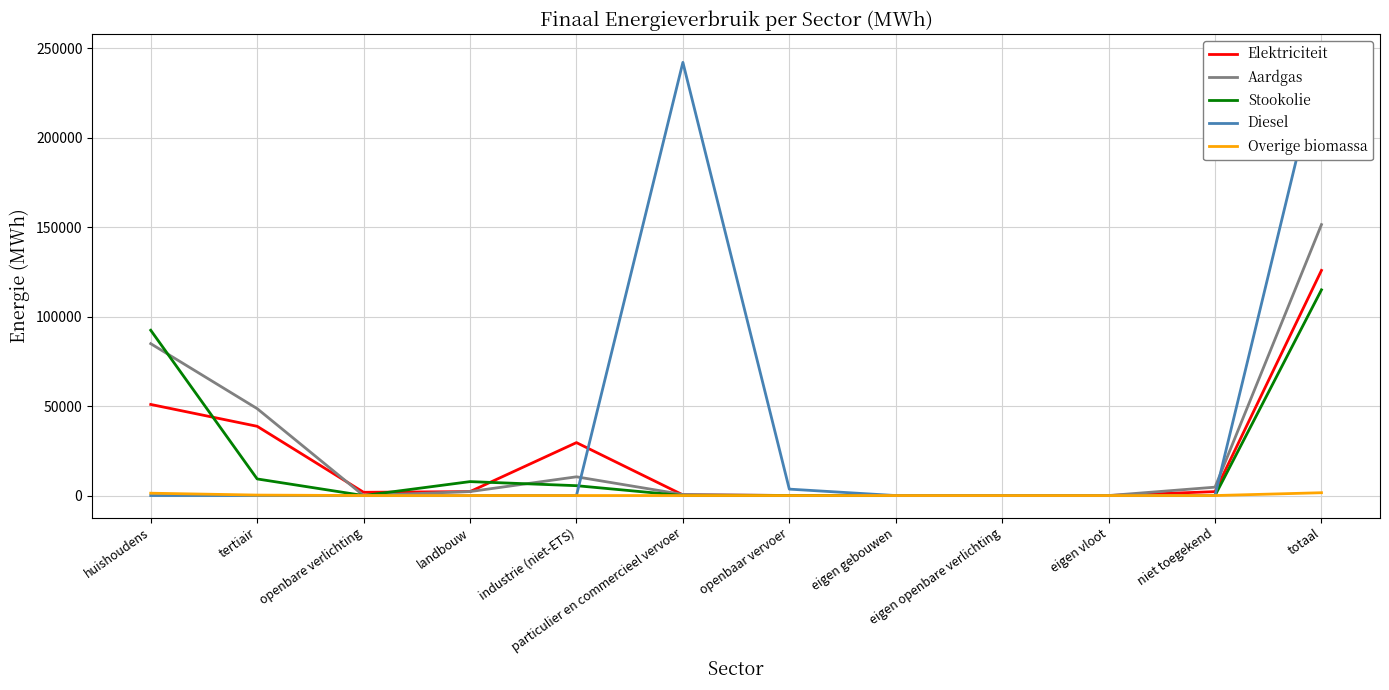

Reading left to right, what are all the values shown in this chart?

Elektriciteit: huishoudens=50941.7	tertiair=38720.6	openbare verlichting=1822.1	landbouw=2202.2	industrie (niet-ETS)=29600.5	particulier en commercieel vervoer=363.8	openbaar vervoer=49.5	eigen gebouwen=0.0	eigen openbare verlichting=0.0	eigen vloot=0.0	niet toegekend=2194.2	totaal=125894.7
Aardgas: huishoudens=84919.1	tertiair=48604.8	openbare verlichting=0.0	landbouw=2218.7	industrie (niet-ETS)=10482.2	particulier en commercieel vervoer=585.1	openbaar vervoer=0.0	eigen gebouwen=0.0	eigen openbare verlichting=0.0	eigen vloot=0.0	niet toegekend=4689.8	totaal=151499.8
Stookolie: huishoudens=92424.7	tertiair=9288.3	openbare verlichting=0.0	landbouw=7790.0	industrie (niet-ETS)=5518.6	particulier en commercieel vervoer=0.0	openbaar vervoer=0.0	eigen gebouwen=0.0	eigen openbare verlichting=0.0	eigen vloot=0.0	niet toegekend=0.0	totaal=115021.6
Diesel: huishoudens=0.0	tertiair=0.0	openbare verlichting=0.0	landbouw=0.0	industrie (niet-ETS)=0.0	particulier en commercieel vervoer=242209.3	openbaar vervoer=3589.2	eigen gebouwen=0.0	eigen openbare verlichting=0.0	eigen vloot=0.0	niet toegekend=0.0	totaal=245798.4
Overige biomassa: huishoudens=1316.7	tertiair=262.7	openbare verlichting=0.0	landbouw=0.0	industrie (niet-ETS)=0.0	particulier en commercieel vervoer=0.0	openbaar vervoer=0.0	eigen gebouwen=0.0	eigen openbare verlichting=0.0	eigen vloot=0.0	niet toegekend=0.0	totaal=1579.4